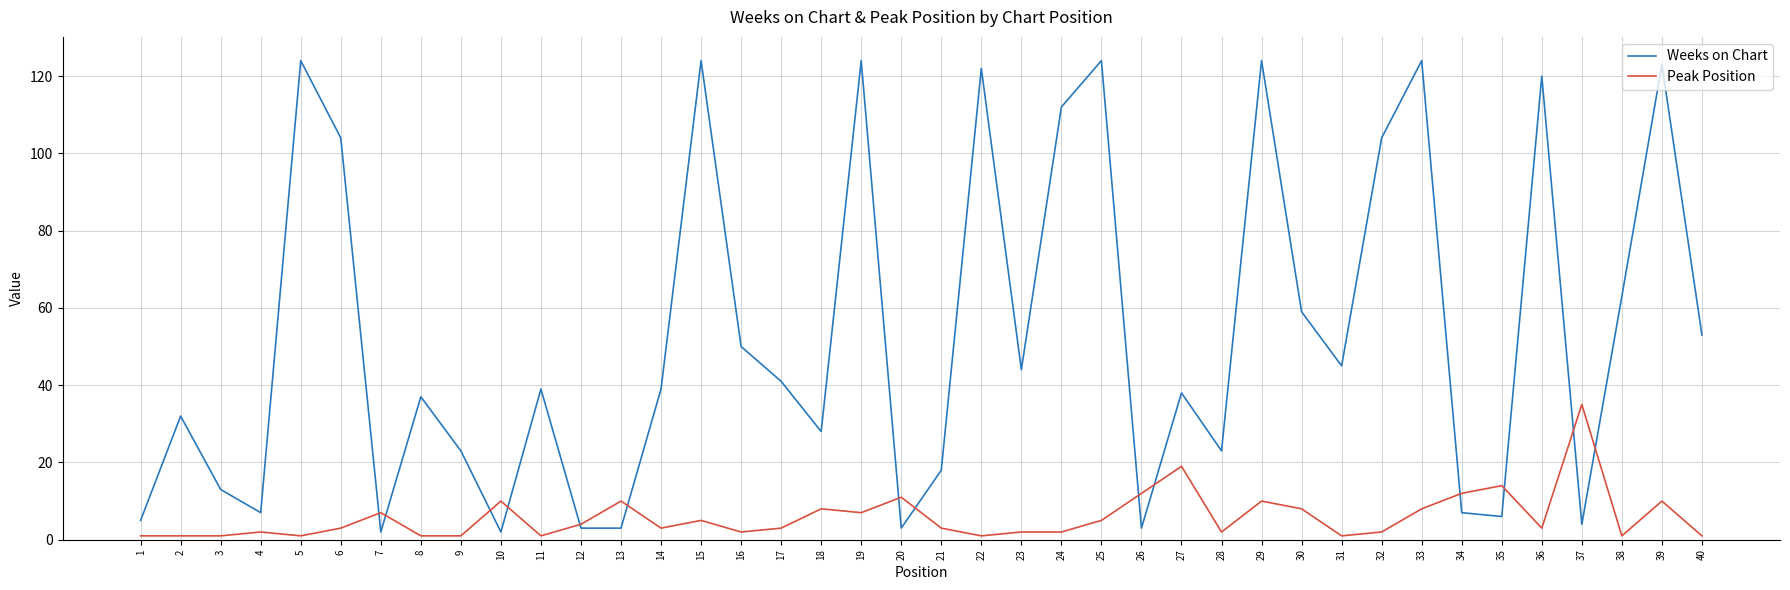

Which series has the largest total across all categories?

Weeks on Chart